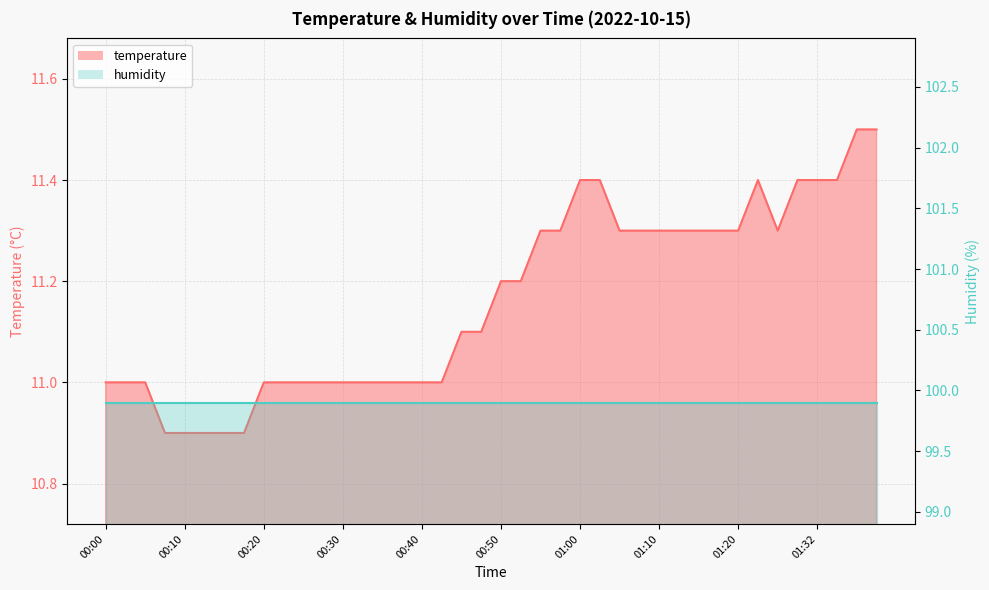

Is it true that the value at 00:42 is 7.3?

False